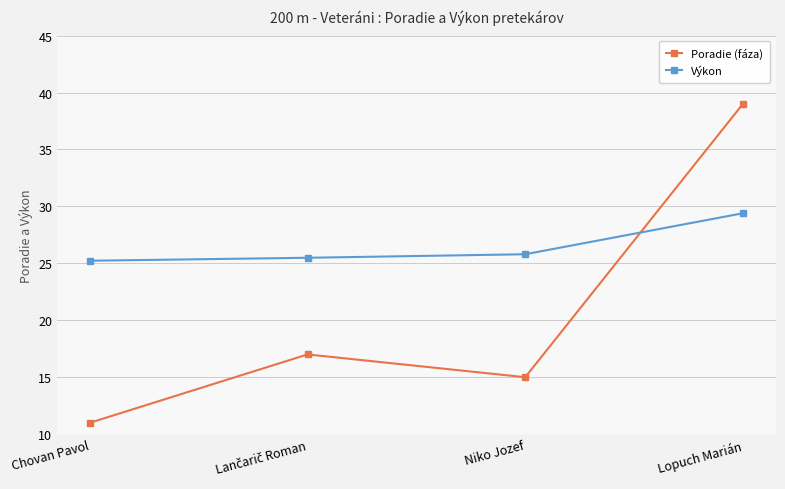

True or false: Poradie (fáza) has a value of 15.0 at Niko Jozef.

True